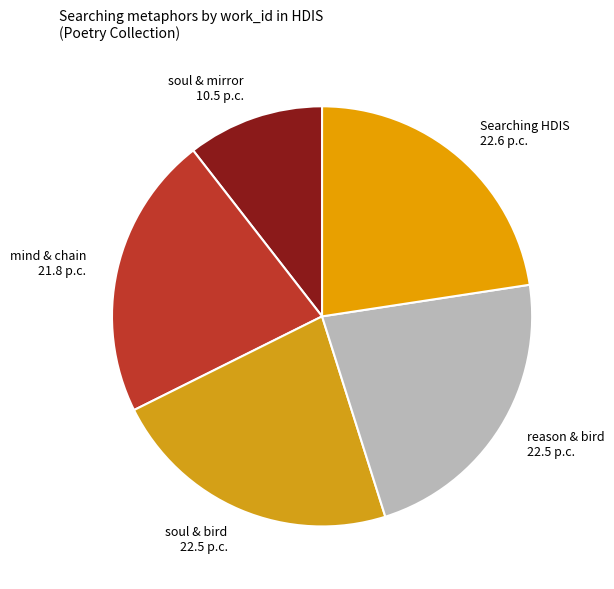

Does mind & chain account for over 50% of the chart?

No